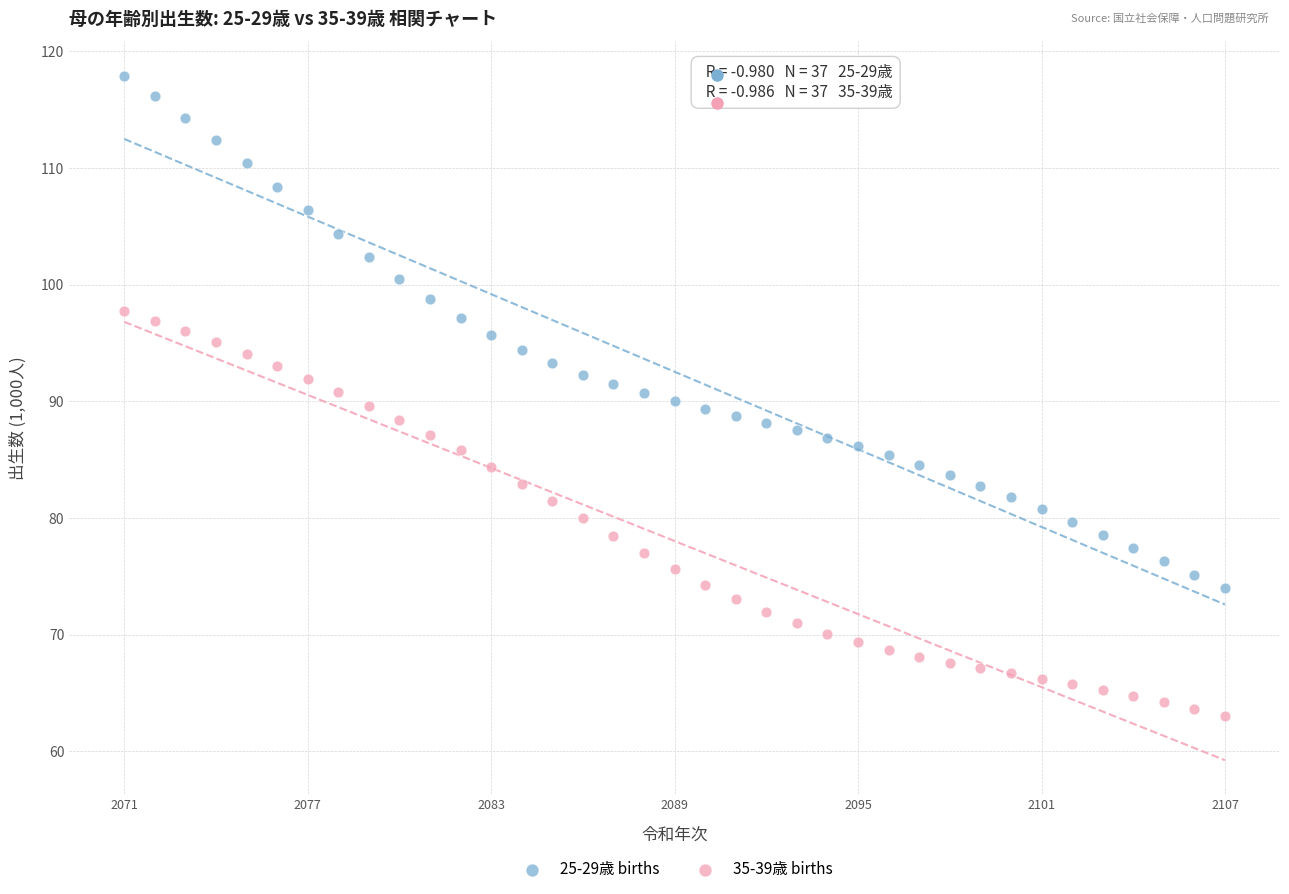

Which series contains the highest Y value?

25-29歳 births